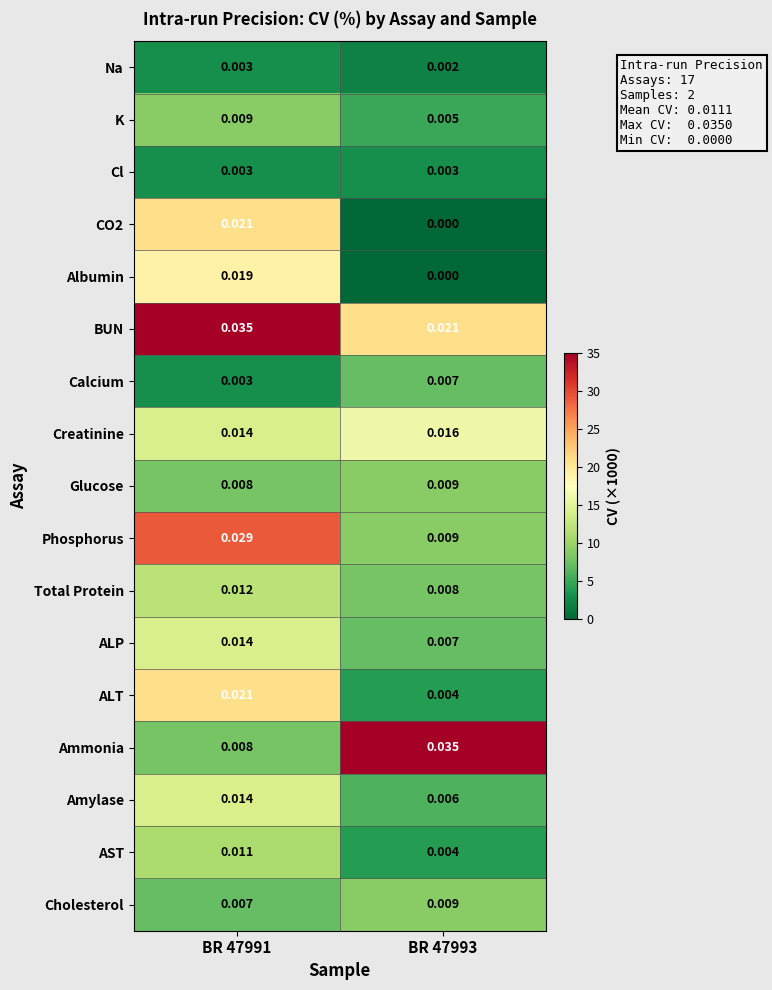

What is the total value across all series at BR 47993?

145